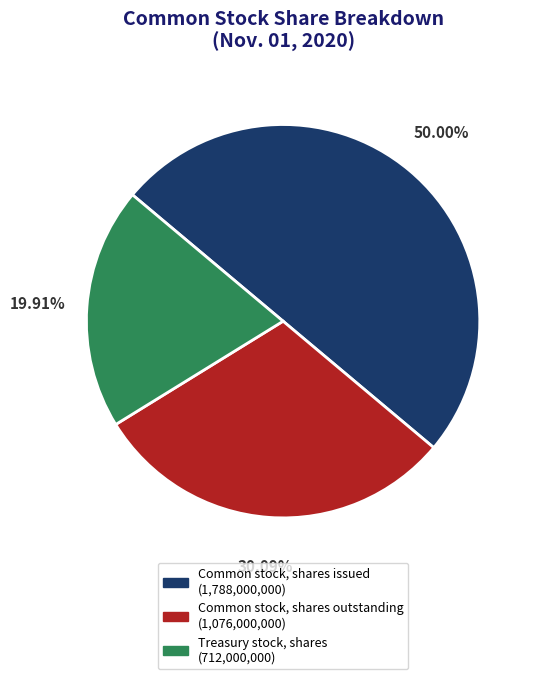

What is the ratio of the value at Treasury stock, shares to the value at Common stock, shares outstanding?

0.7